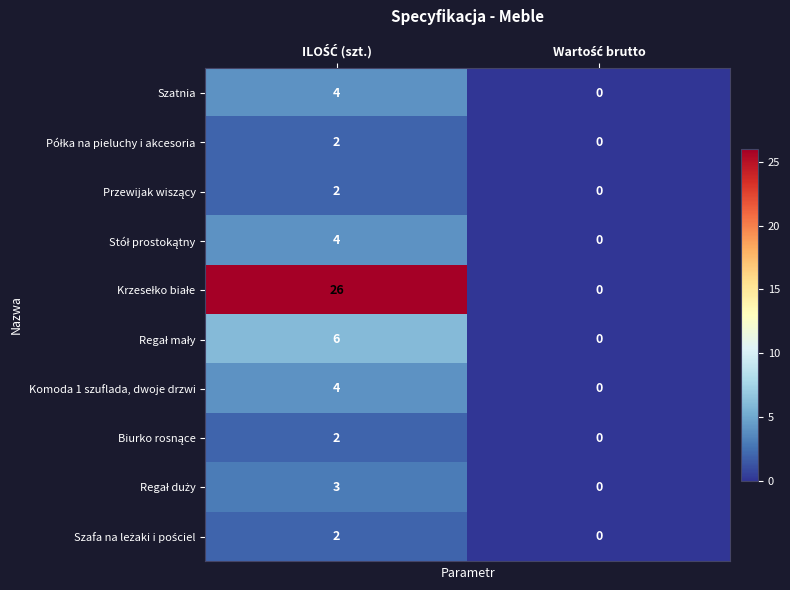

What is the maximum value shown in the chart?

26